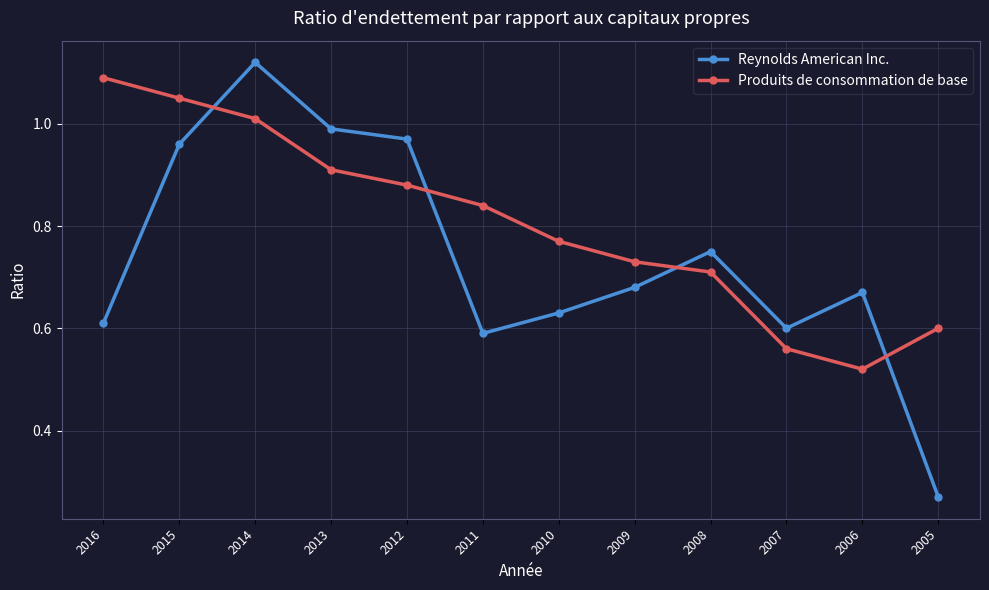

The value of Reynolds American Inc. at 2010 is 0.4. True or false?

False